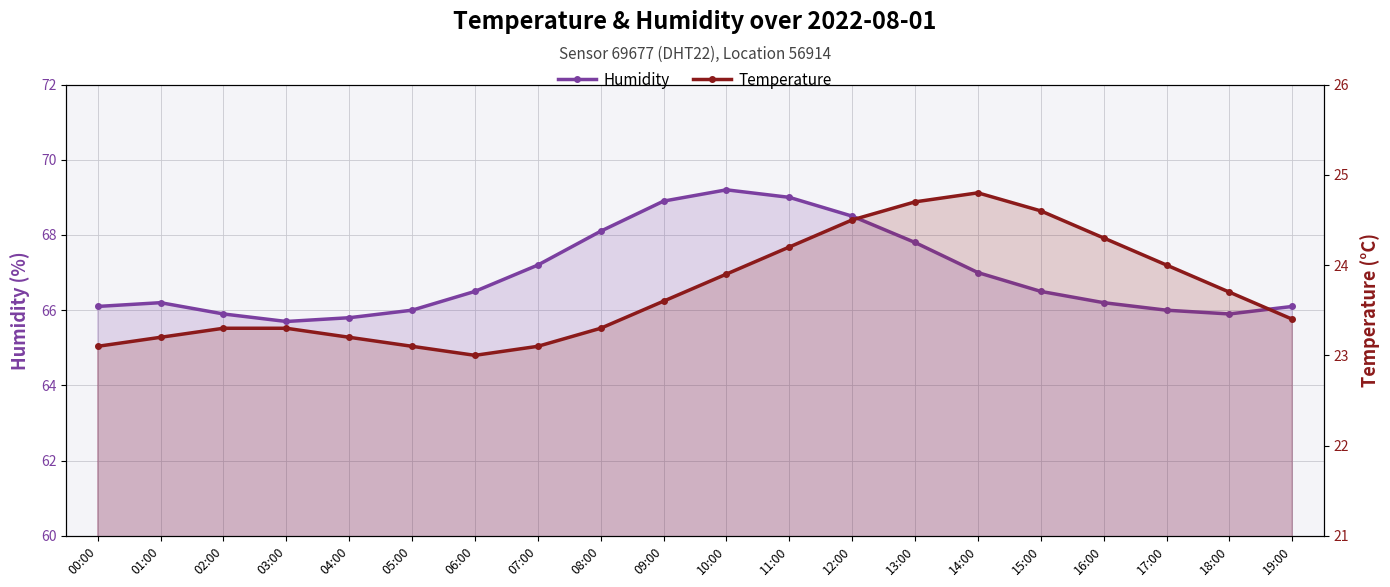

Is it true that temperature equals 23.3 at 02:00?

True